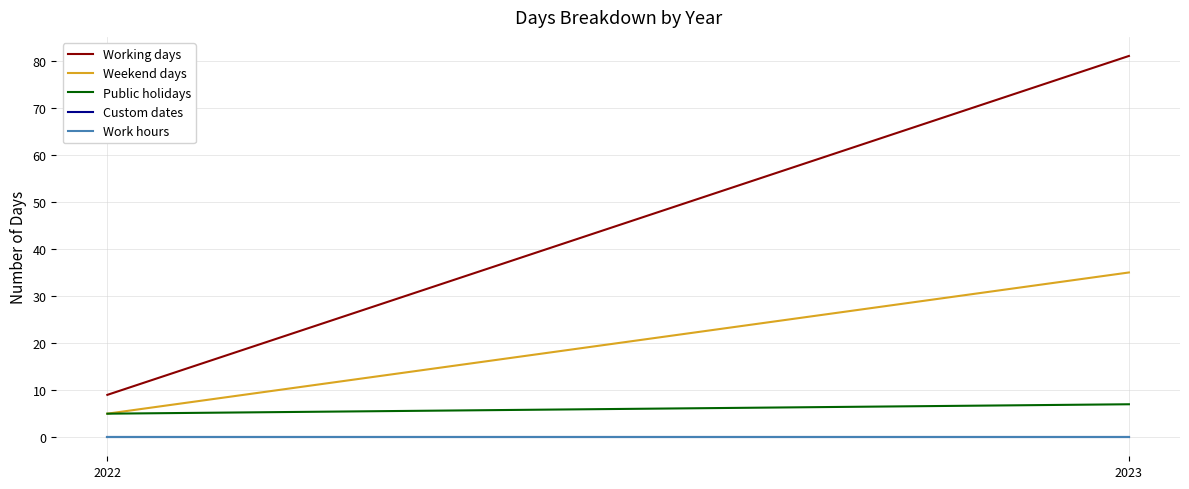

What is the minimum value for Public holidays?

5